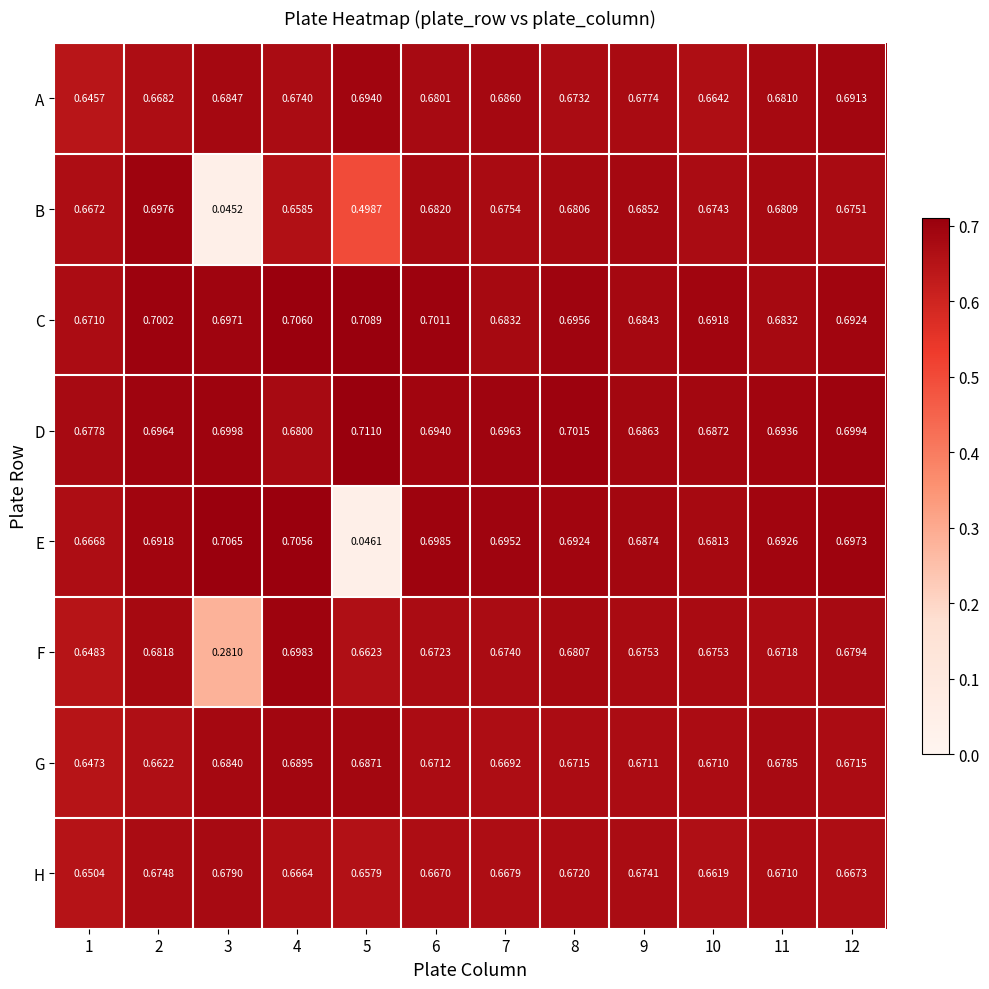

Rank the series at 1 from lowest to highest value.

A, G, F, H, E, B, C, D